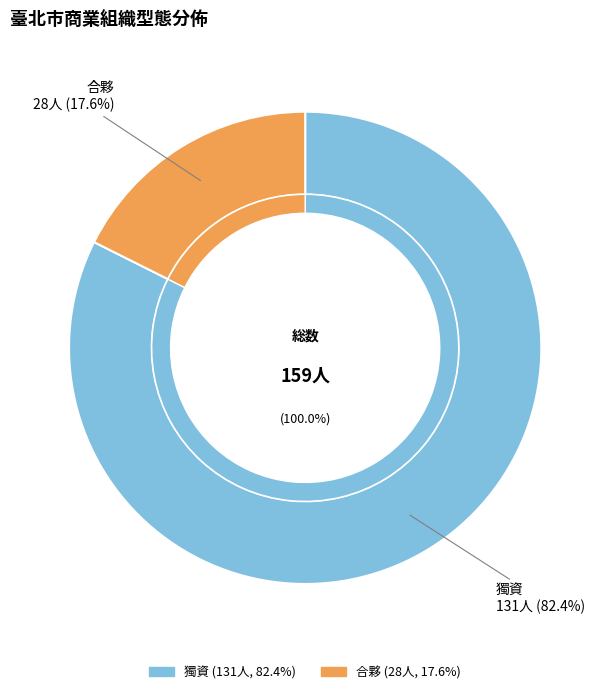

How many segments does this pie chart have?

2